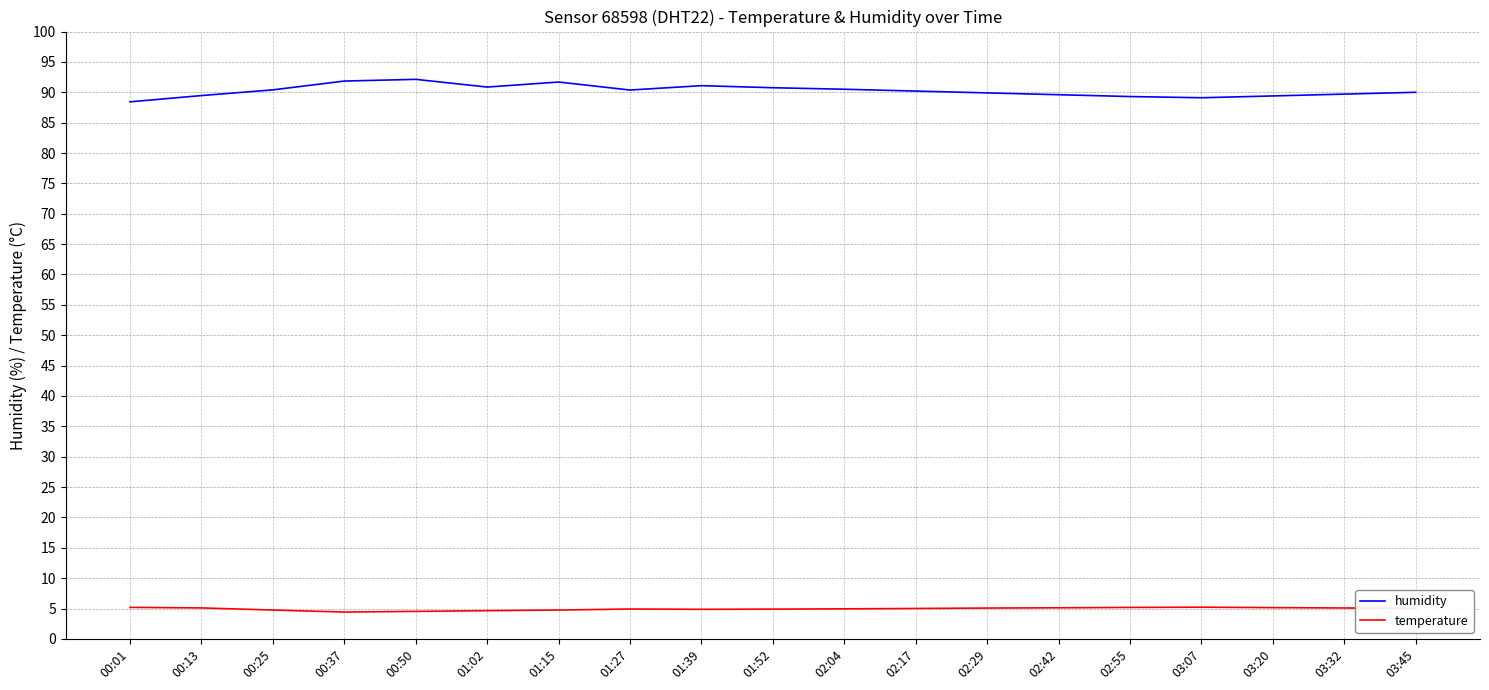

Which series has the largest total across all categories?

humidity